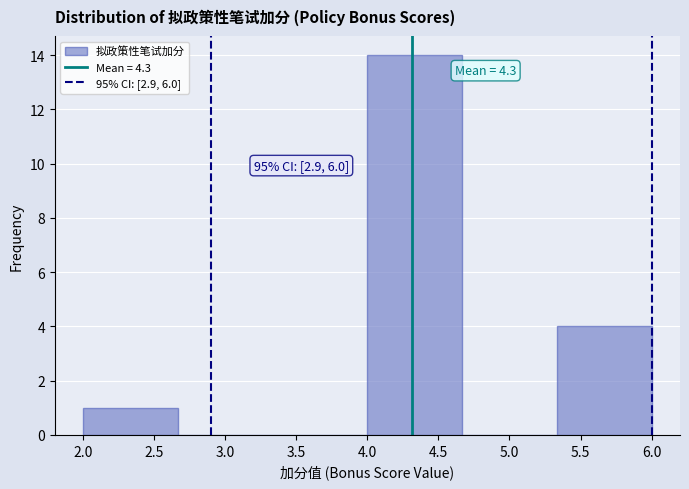

Which range on the x-axis has the tallest bar?

4.00 to 4.65